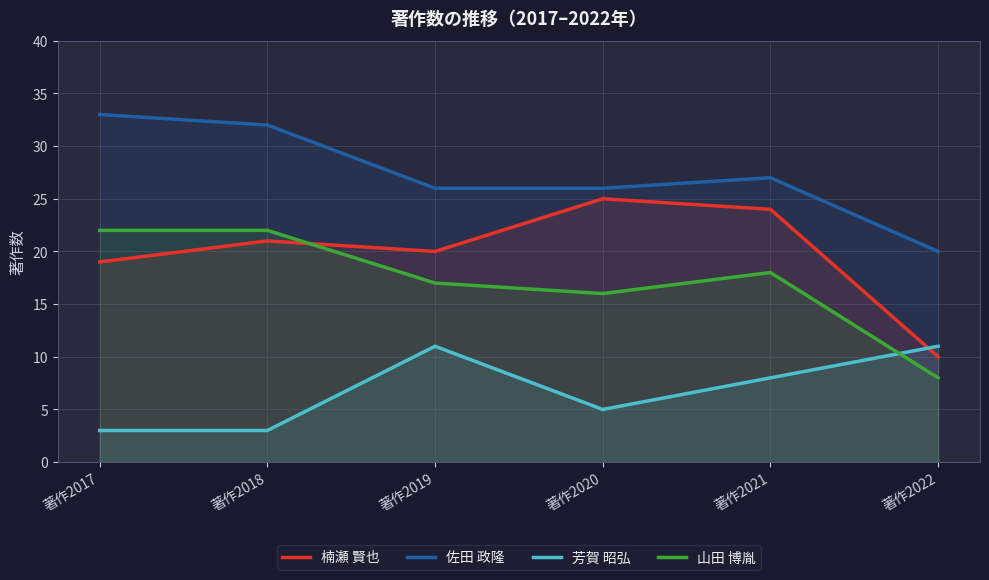

Does the chart display data point markers on the line(s)?

No